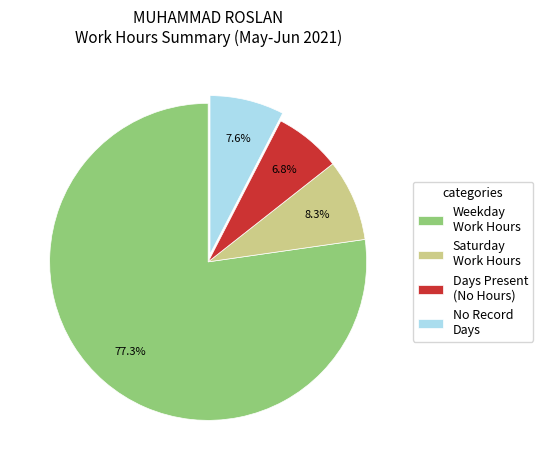

How many slices are in this pie chart?

4